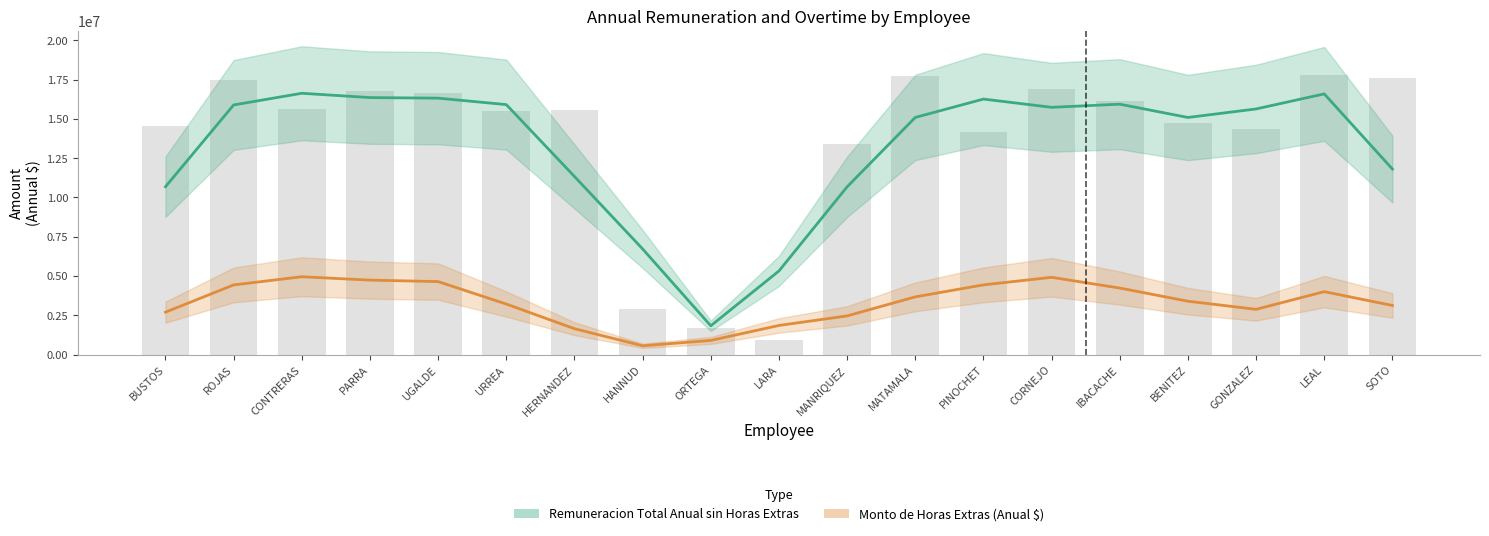

Read the value at UGALDE, to the nearest 10.

16646730